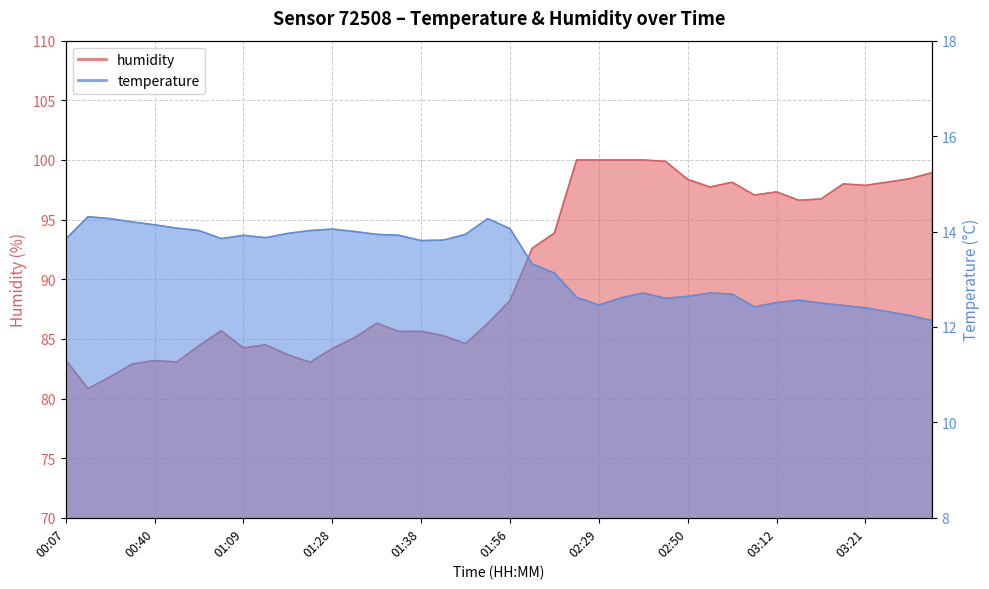

What is the difference between the humidity values at 02:50 and 03:26?

0.1